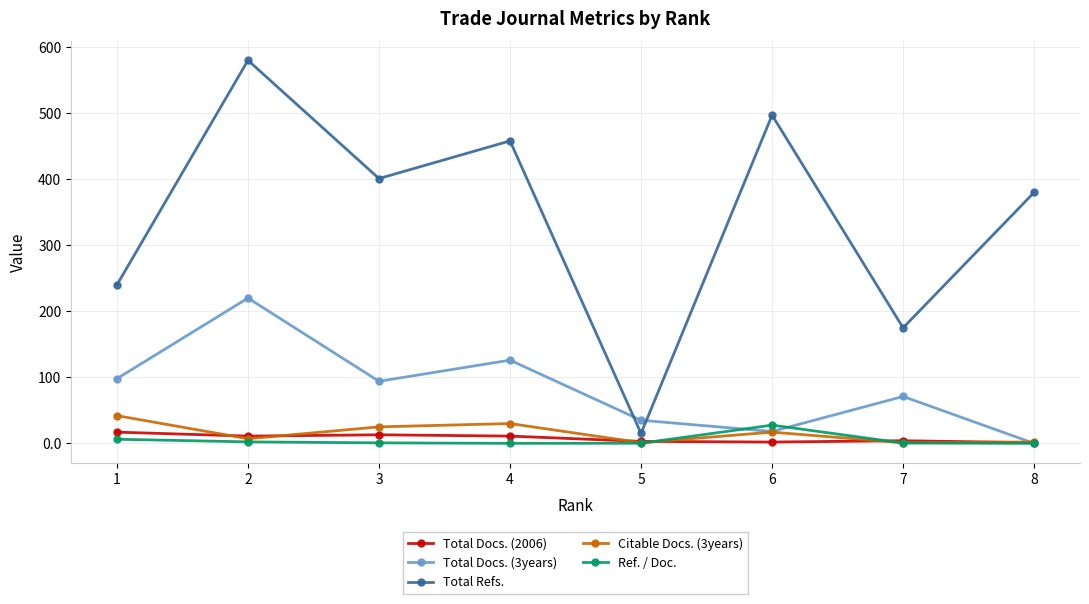

How many values in the Ref. / Doc. series exceed 0?

7